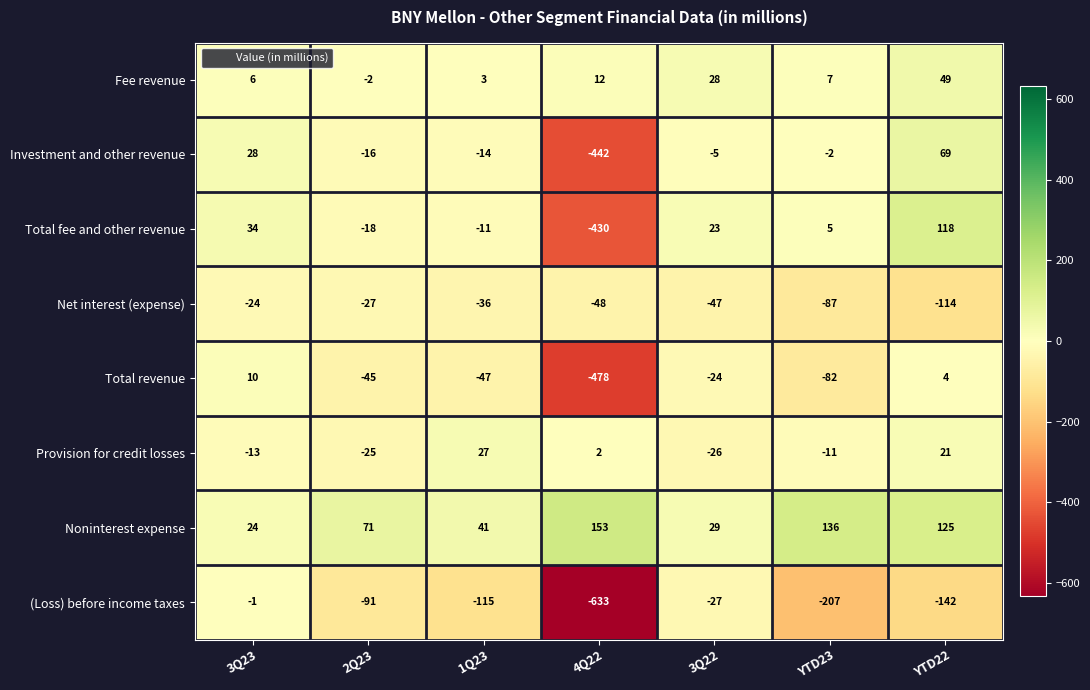

At which label does Provision for credit losses reach its minimum?

3Q22